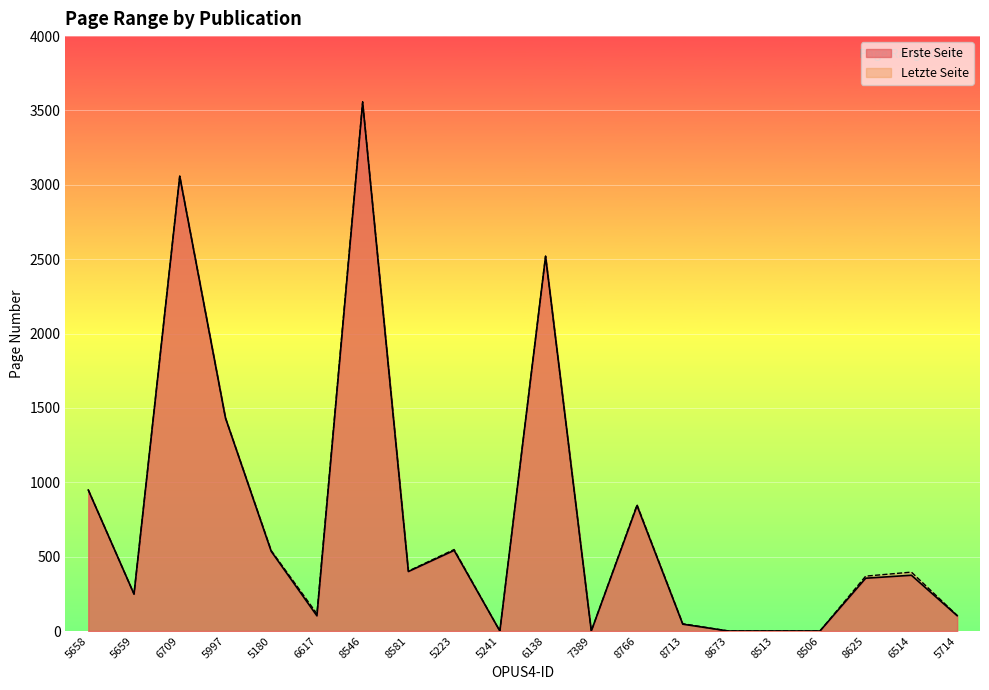

Where does the Letzte Seite series first go above 396?

5658